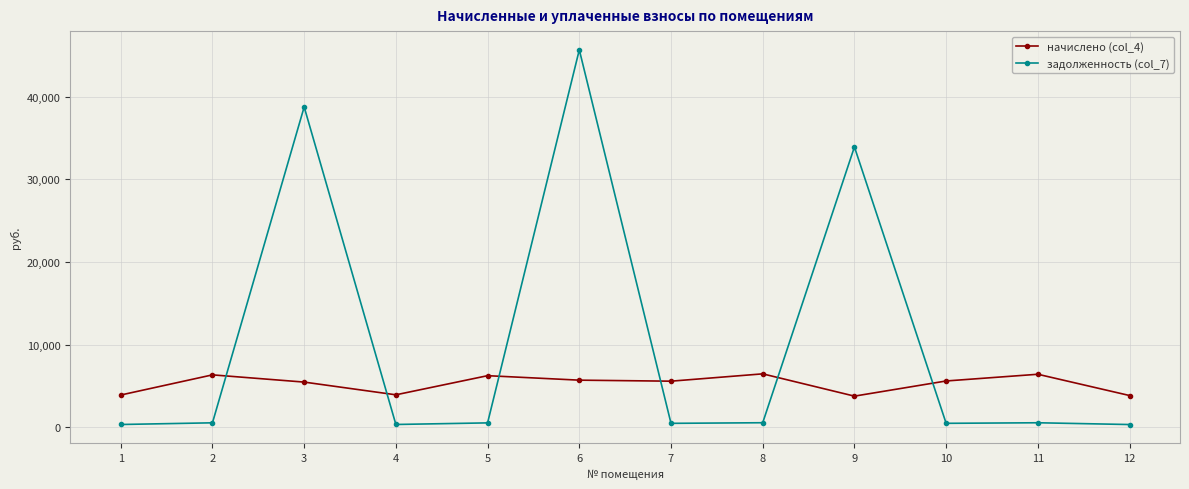

At which category does задолженность (col_7) reach its first local peak?

3